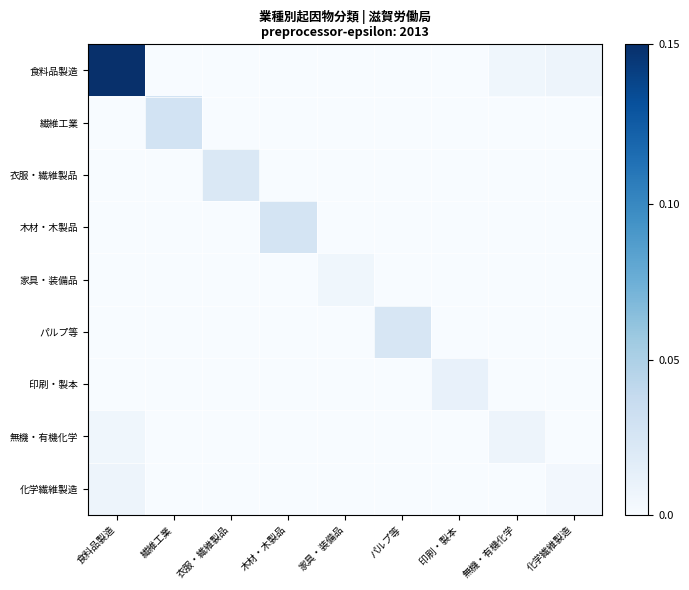

Which series has the largest total across all categories?

食料品製造